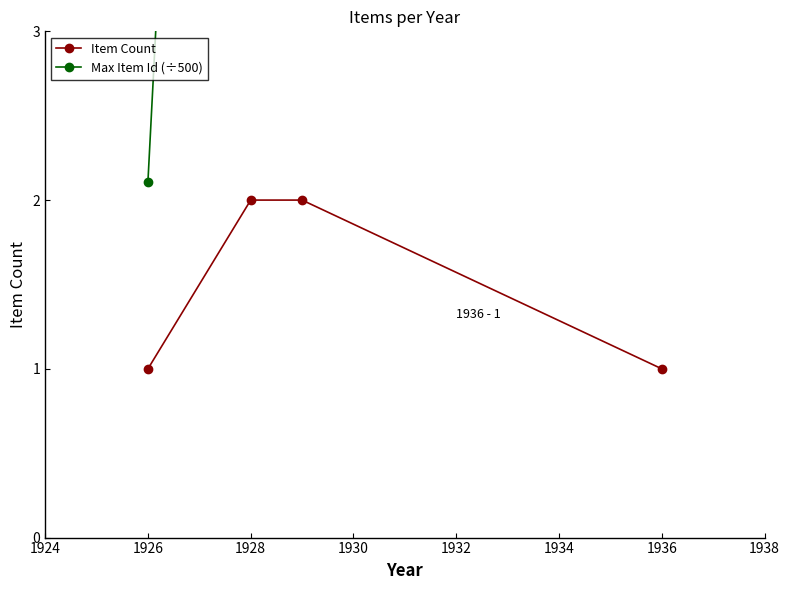

What is the value of the Max Item Id (÷500) point at the 4th from the left?

27.2